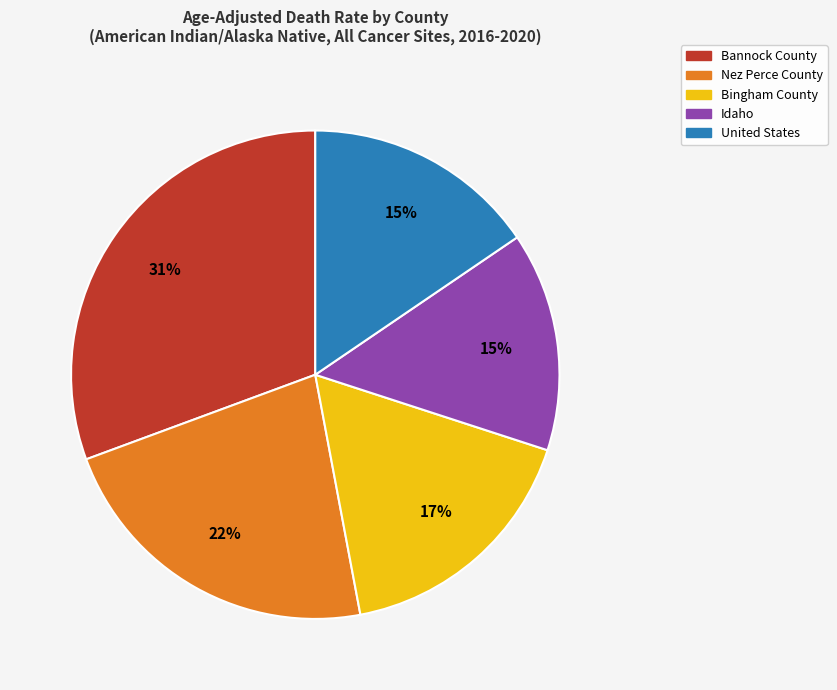

Do Bannock County and Nez Perce County together represent more than half of the pie?

Yes